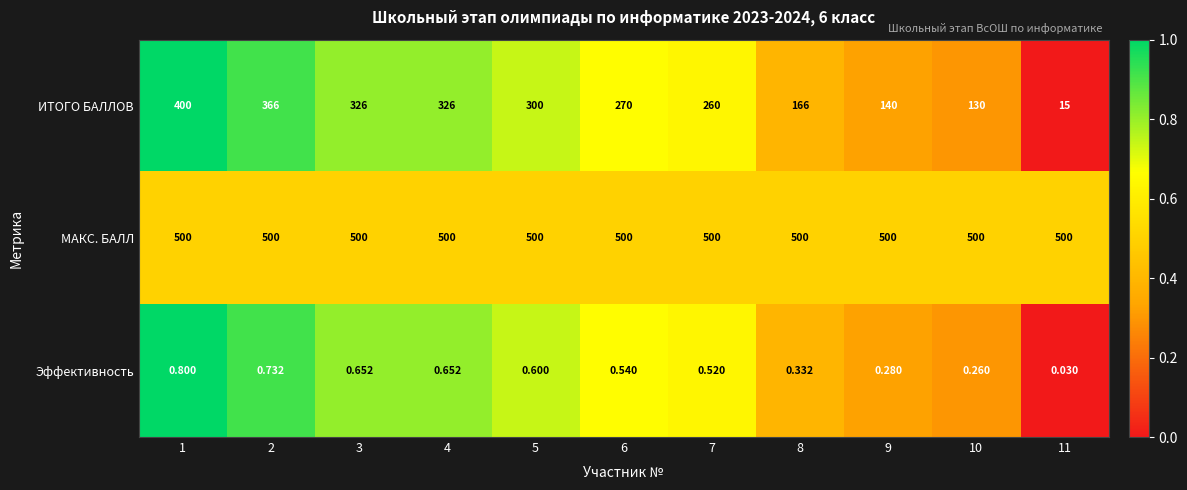

Rank the series by their maximum value, from highest to lowest.

МАКС. БАЛЛ, ИТОГО БАЛЛОВ, Эффективность